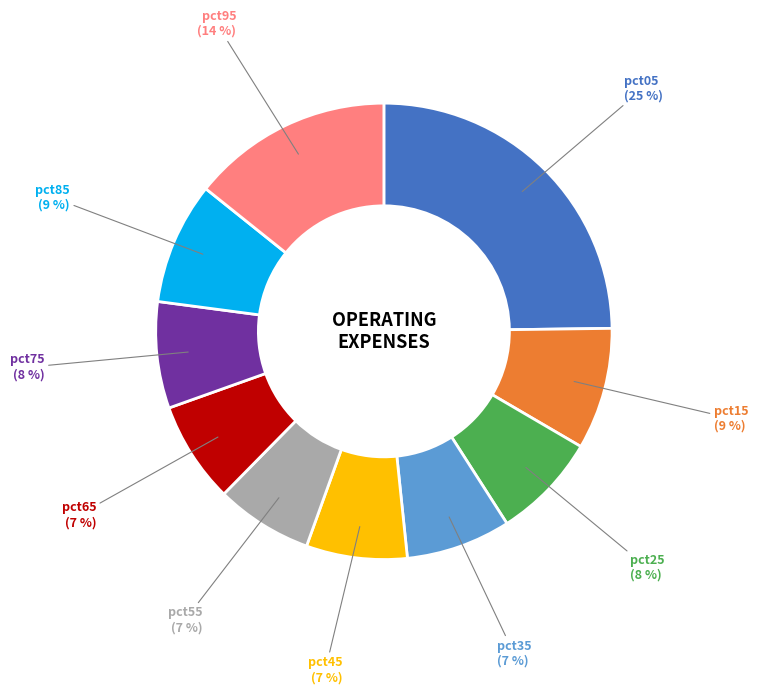

Is there a majority slice in this chart?

No